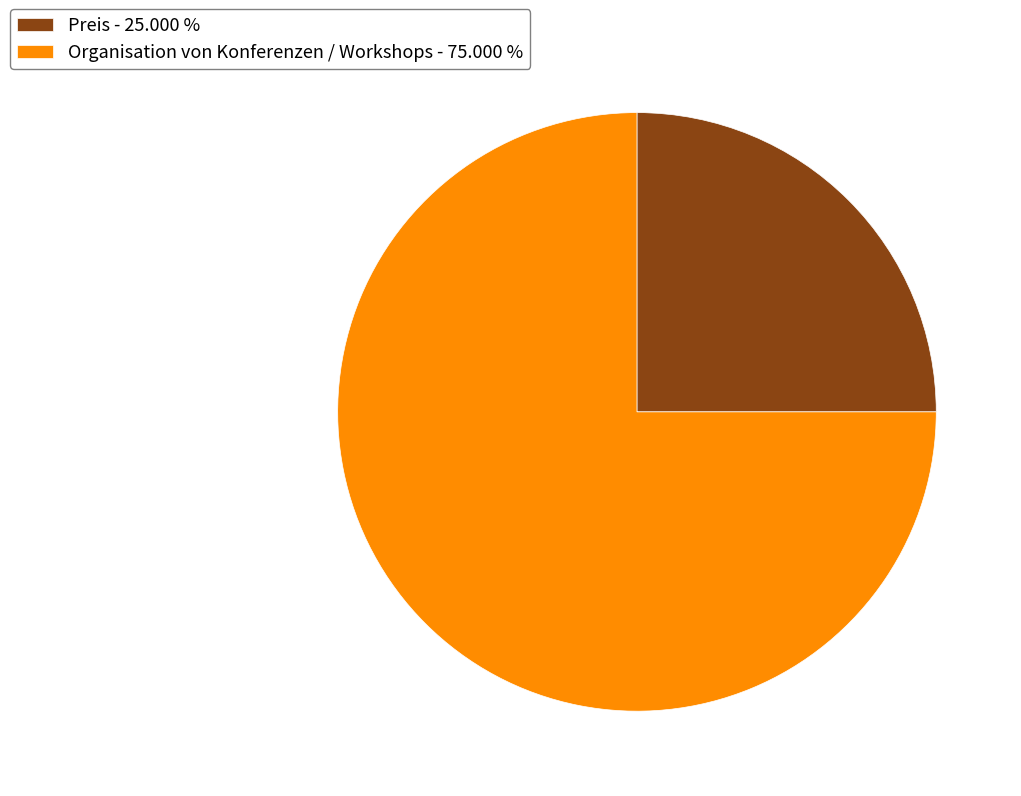

Approximately how many times larger is the value at Organisation von Konferenzen / Workshops compared to Preis?

3.0